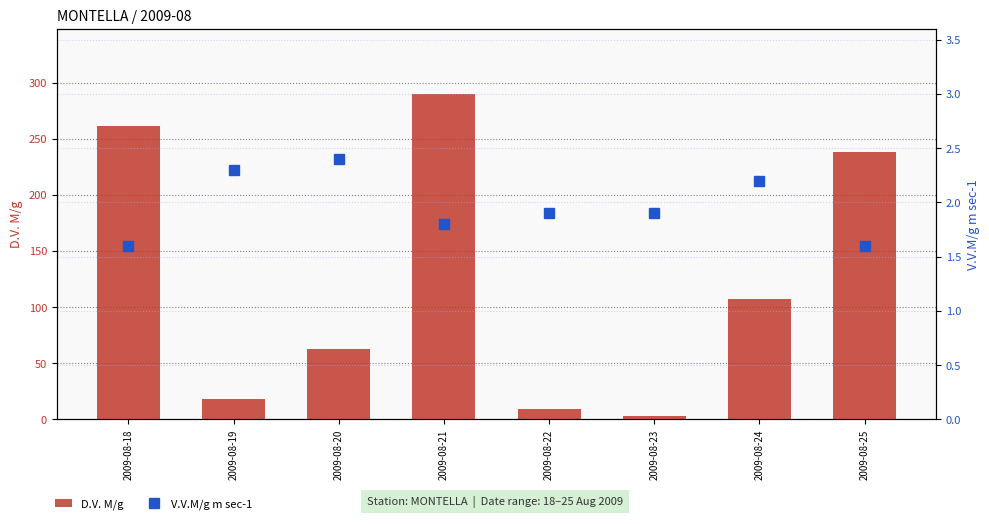

How many values in the D.V. M/g series are below 107?

4